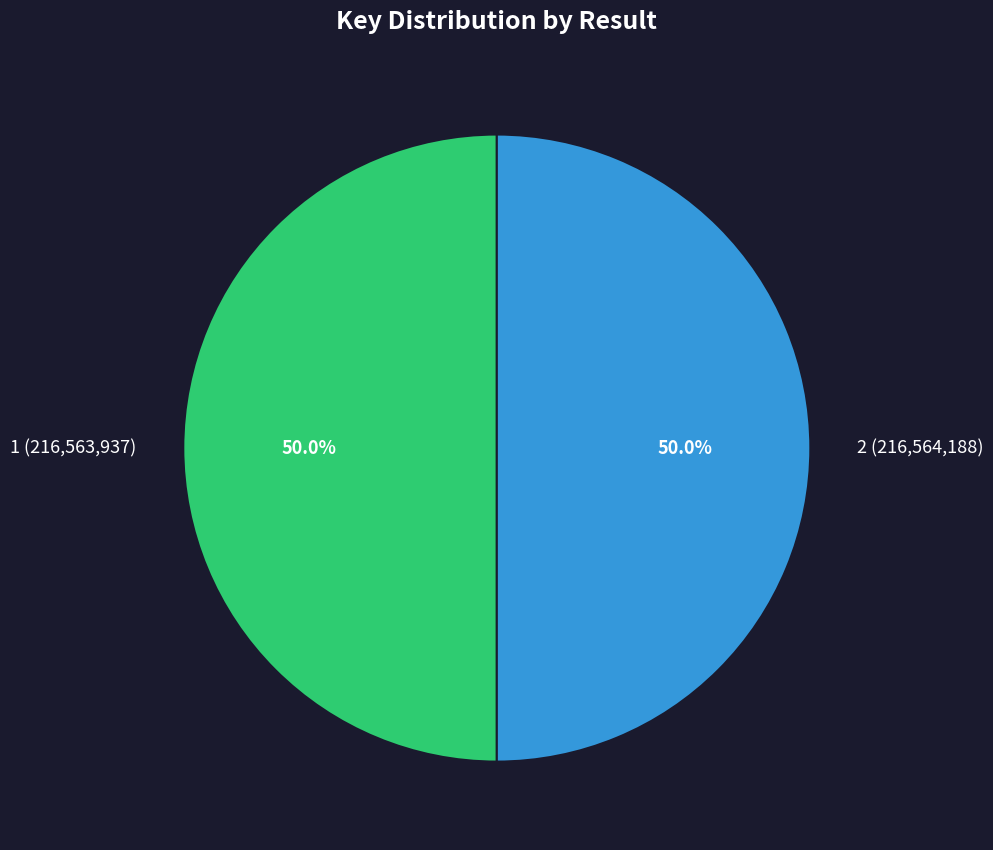

To the nearest percent, what percentage of the pie is 1?

50%